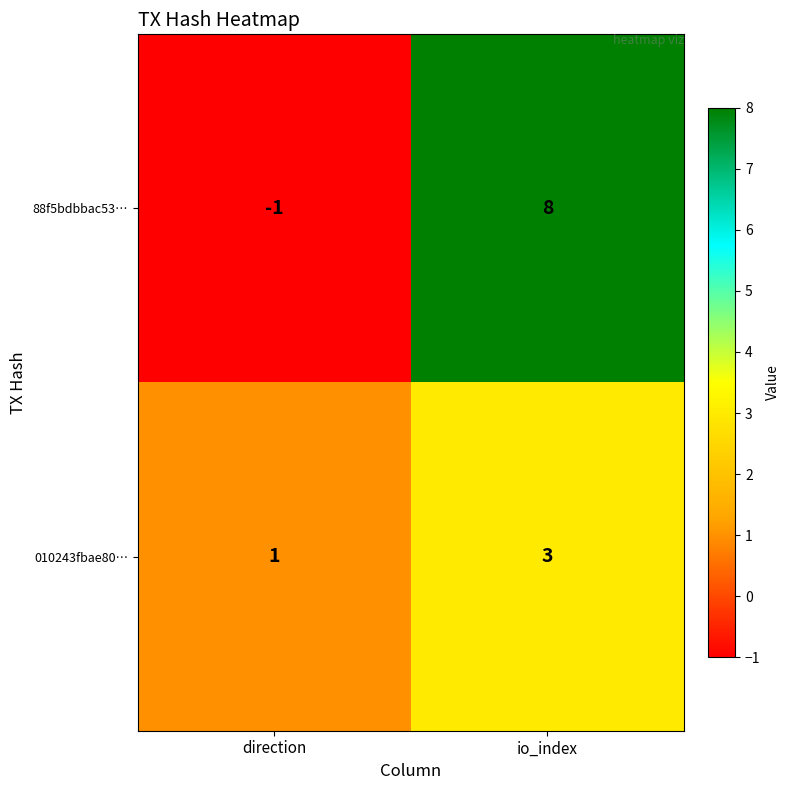

Read the 010243fbae80… value at io_index.

3